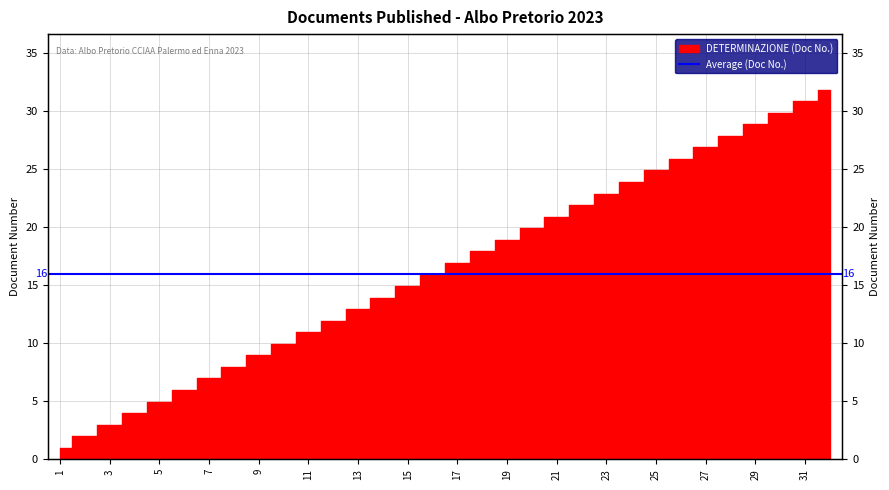

Rank the categories by value from lowest to highest.

1, 2, 3, 4, 5, 6, 7, 8, 9, 10, 11, 12, 13, 14, 15, 16, 17, 18, 19, 20, 21, 22, 23, 24, 25, 26, 27, 28, 29, 30, 31, 32